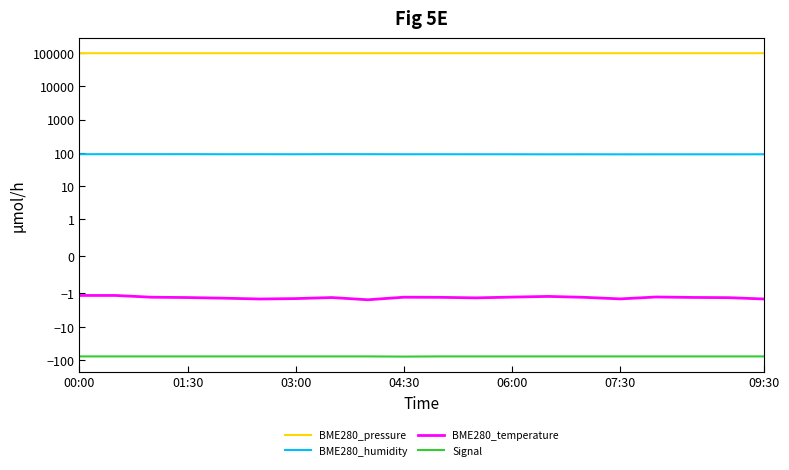

Reading left to right, what are all the values shown in this chart?

BME280_pressure: 98775.2	98804.6	98805.8	98841.5	98827.8	98805.2	98827.2	98841.5	98807.7	98845.8	98833.4	98841.7	98844.8	98820.3	98815.6	98793.6	98809.1	98807.7	98806.9	98812.5
BME280_humidity: 91.3	91.4	91.5	91.6	91.0	91.3	91.0	91.6	91.3	91.0	91.1	91.0	90.9	90.6	90.8	90.5	90.7	90.6	90.6	90.9
BME280_temperature: -1.1	-1.1	-1.3	-1.3	-1.4	-1.5	-1.4	-1.3	-1.6	-1.3	-1.3	-1.4	-1.3	-1.2	-1.3	-1.5	-1.3	-1.3	-1.3	-1.5
Signal: -78.0	-78.0	-78.0	-78.0	-78.0	-78.0	-78.0	-78.0	-78.0	-79.0	-78.0	-78.0	-78.0	-78.0	-78.0	-78.0	-78.0	-78.0	-78.0	-78.0